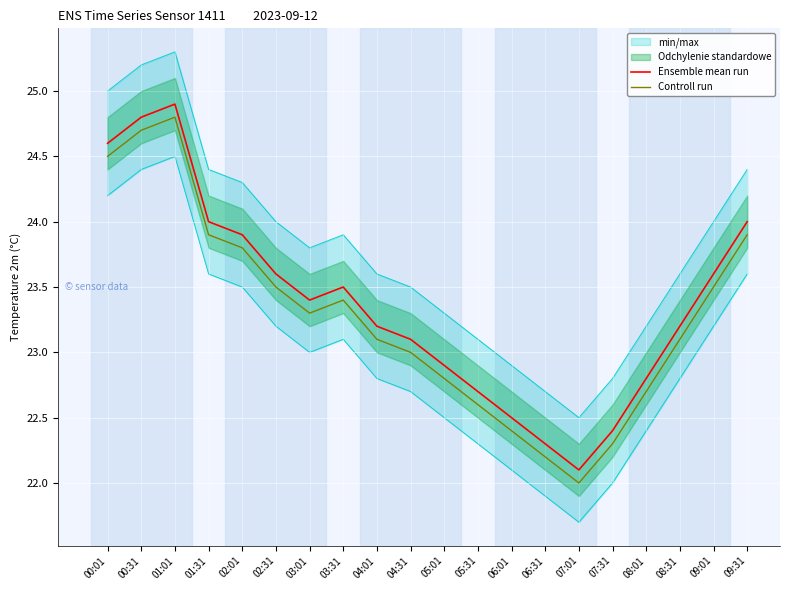

What is the difference between the maximum and minimum values in the Ensemble mean run series?

2.8